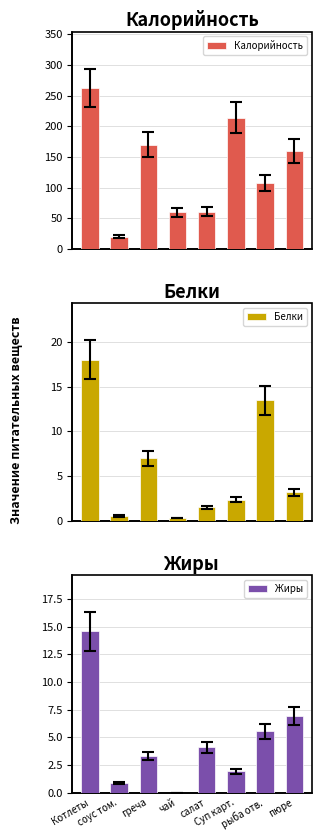

Where does the Жиры series first go above 4?

Котлеты